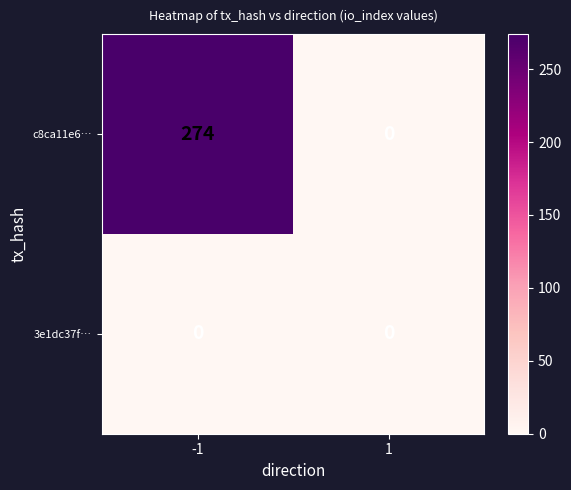

What is the difference between the maximum and minimum values in the c8ca11e6… series?

274